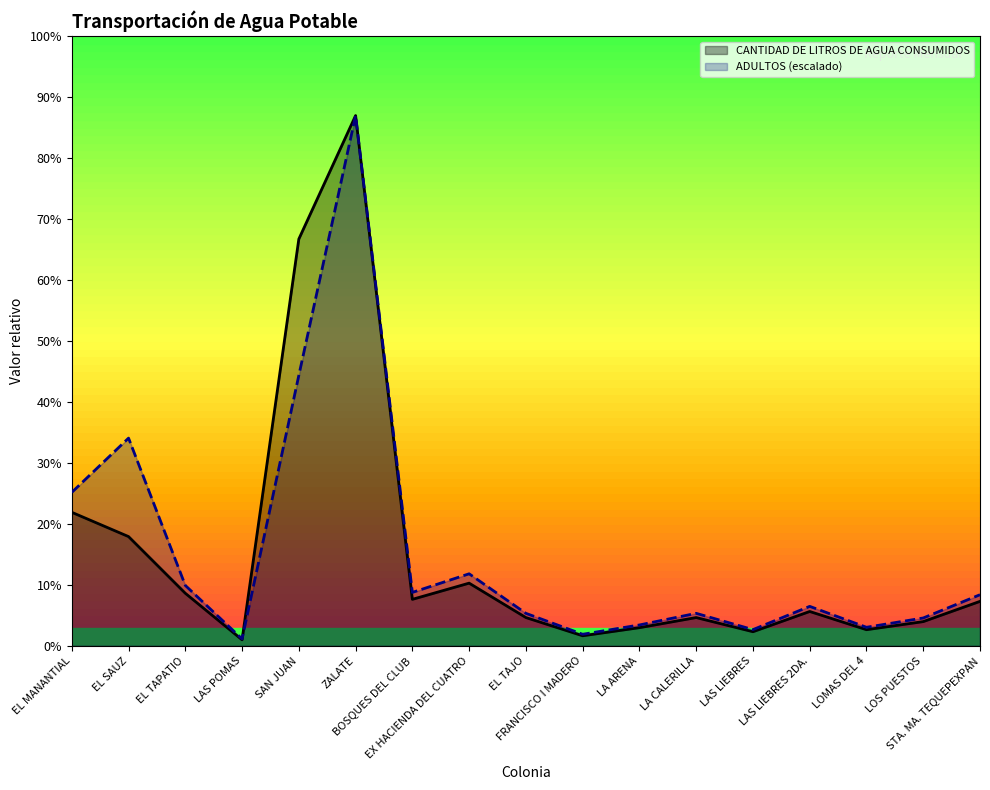

At which category does ADULTOS (escalado) reach its first local valley?

LAS POMAS